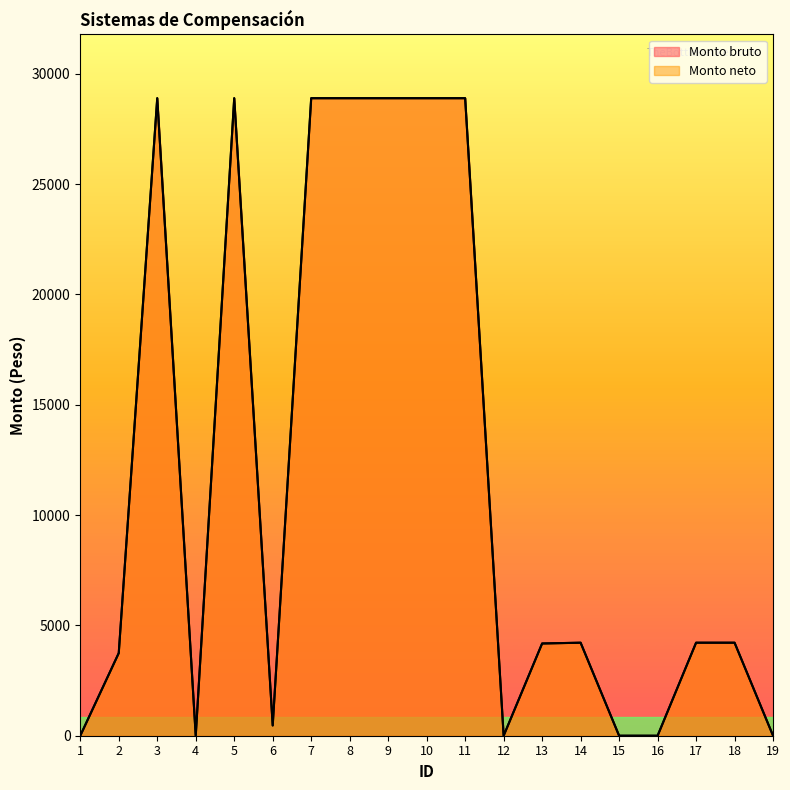

At which category is the sum across all series the highest?

3